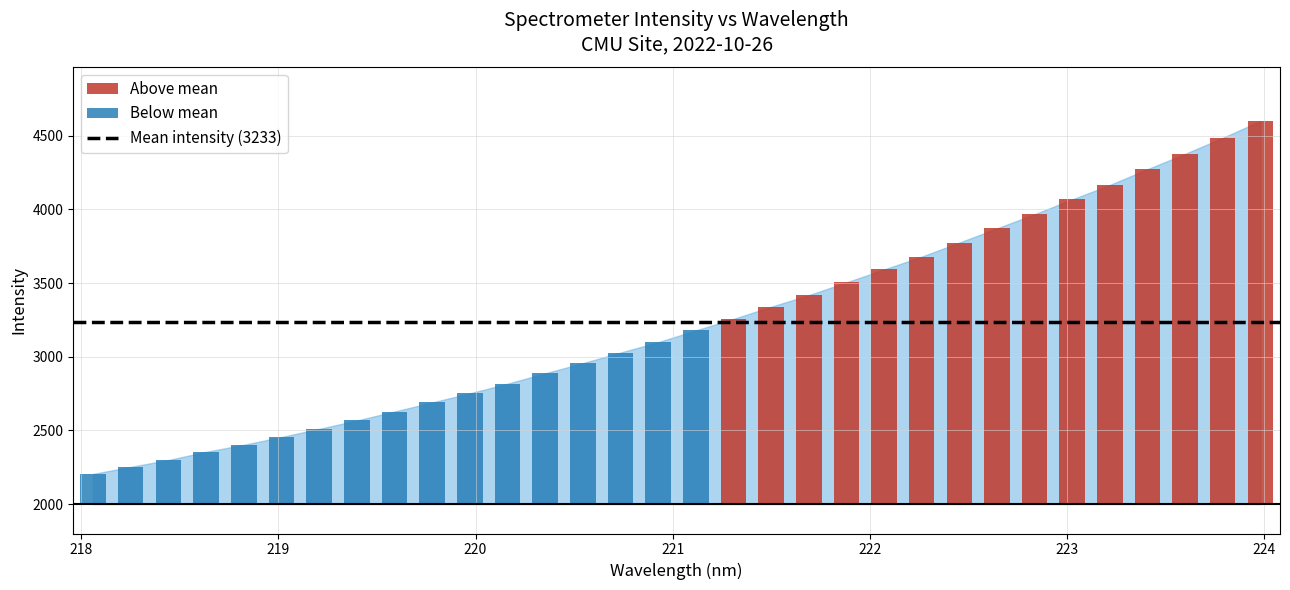

Which has a higher value, 220.5444 or 220.3533?

220.5444